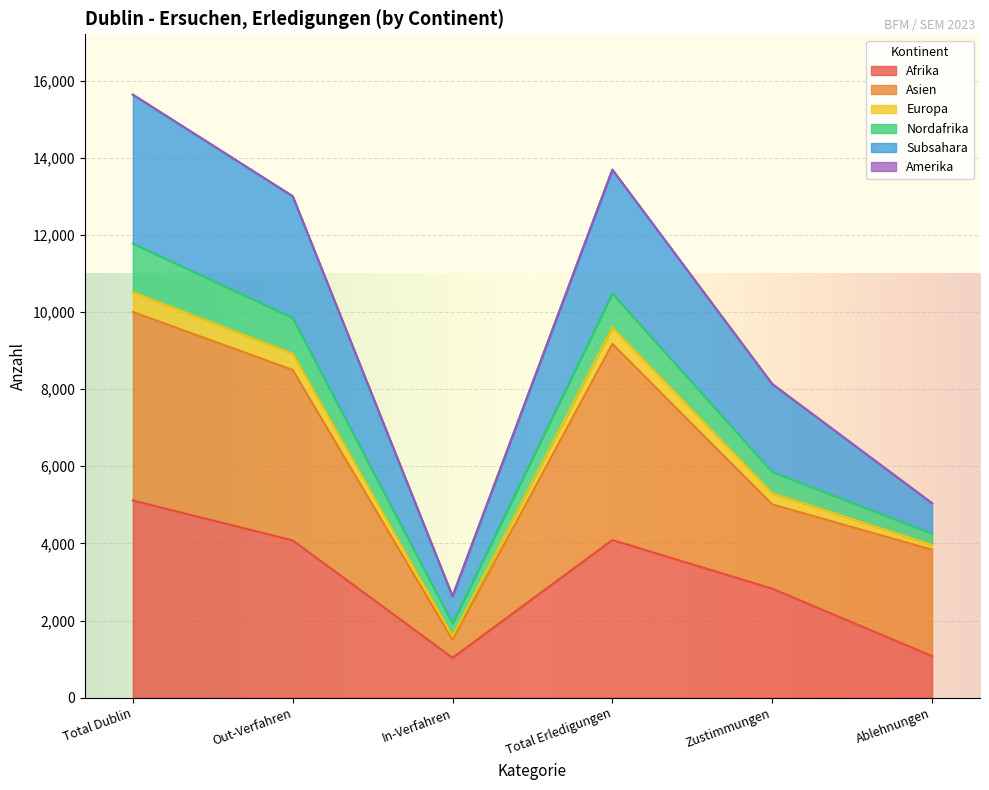

What is the highest value of the Afrika series?

5114